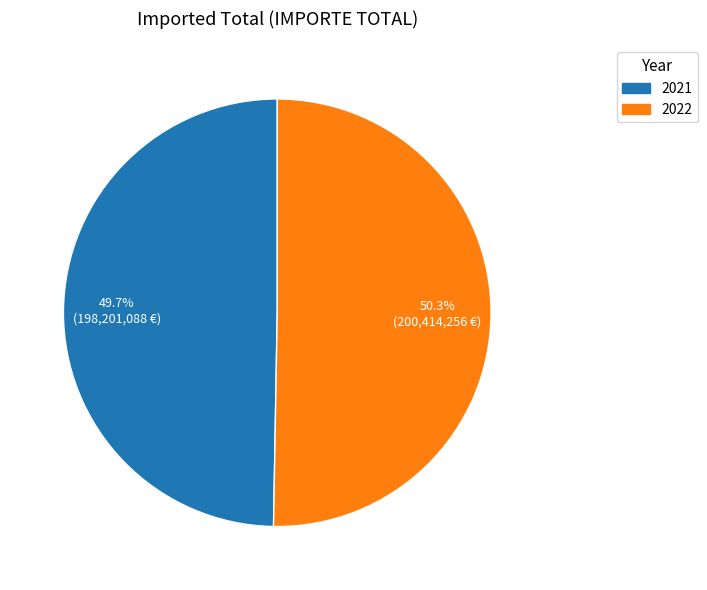

Rank the categories by value from lowest to highest.

2021, 2022